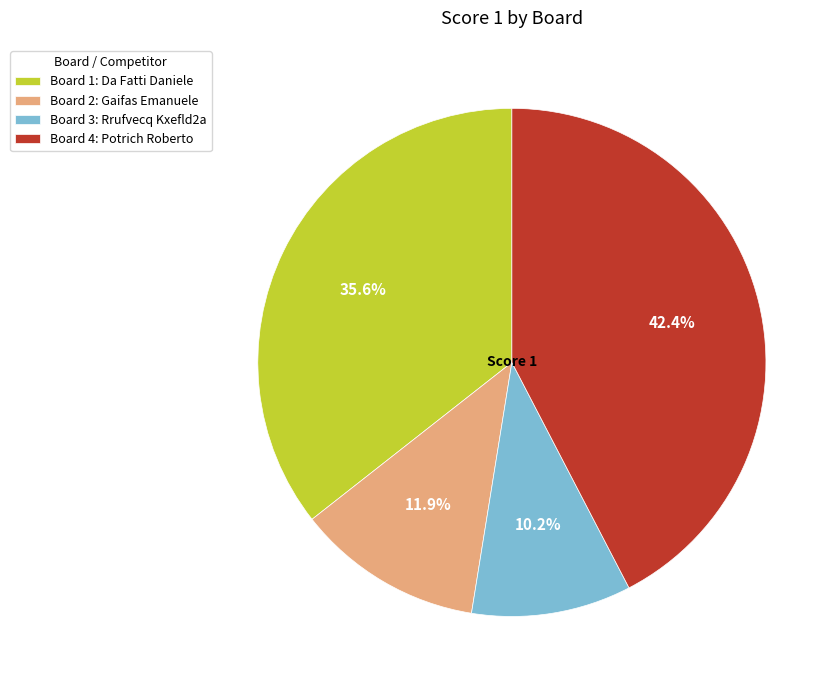

To the nearest percent, what portion does Board 3: Rrufvecq Kxefld2a represent?

10%